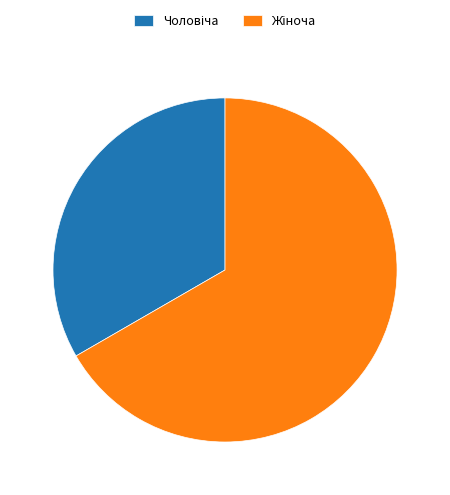

How many slices are in this pie chart?

2